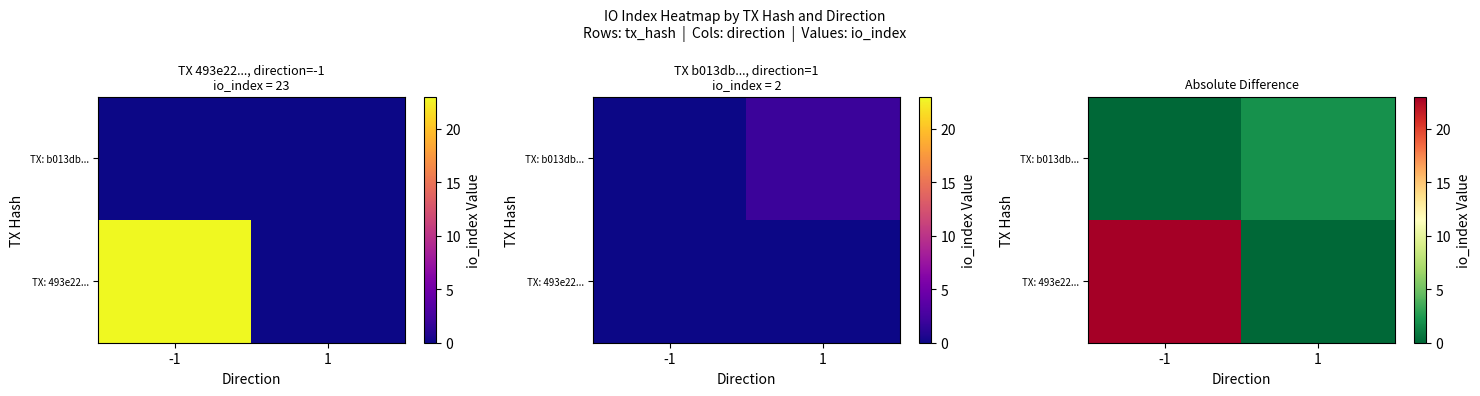

The value of TX: b013db... at 1 is 2. True or false?

True